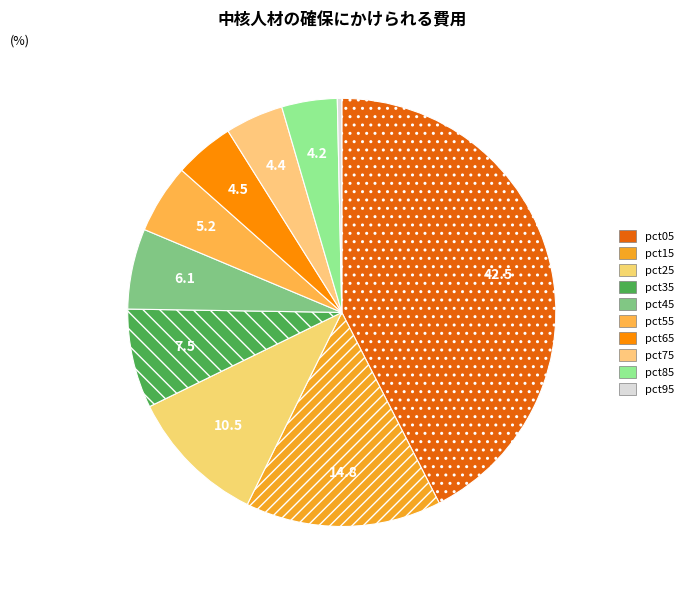

Is it true that pct55 is 1% of the pie?

False